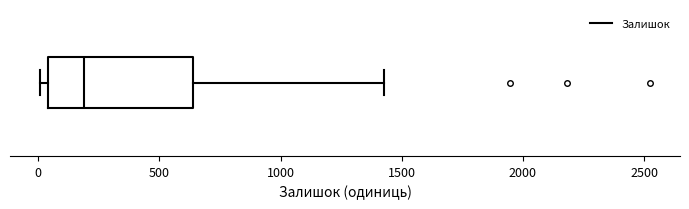

Where is the right edge of the box on the x-axis? The values are not printed on the chart, so give them approximately, as read against the axis.

650